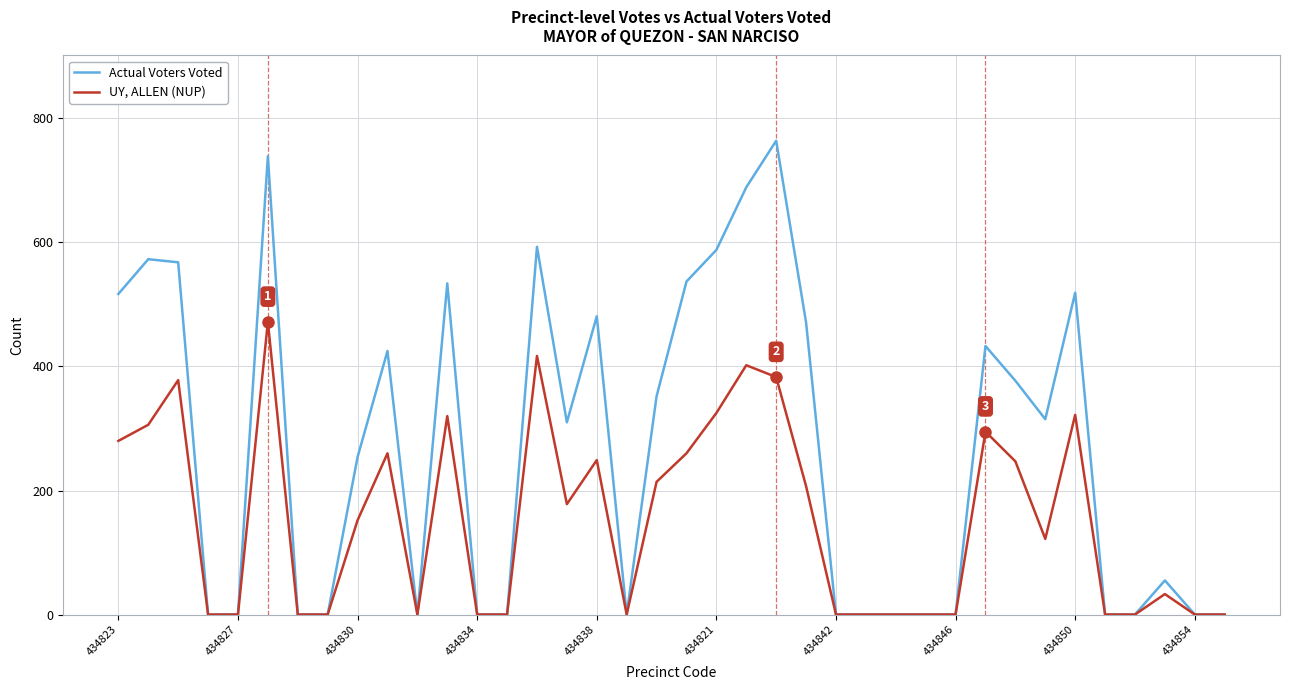

Rank the series by their maximum value, from lowest to highest.

UY, ALLEN (NUP), Actual Voters Voted